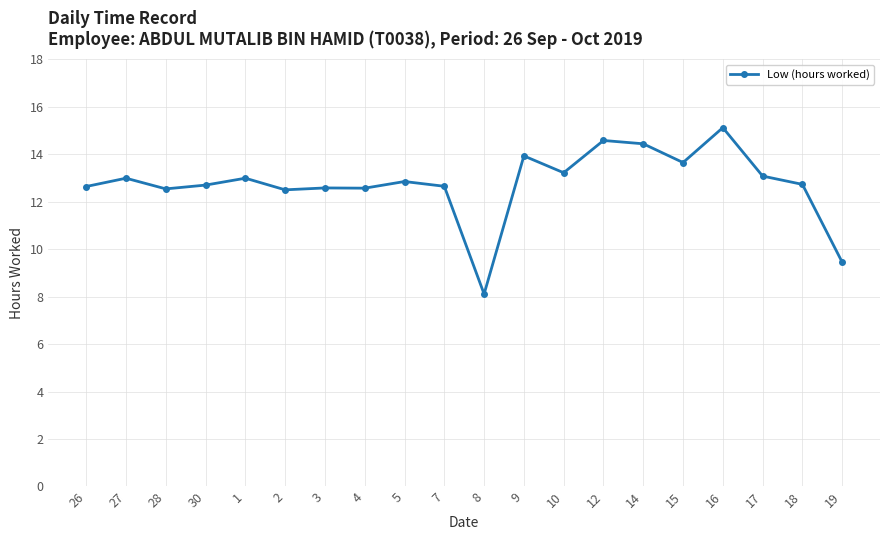

What is the approximate value at 30?

12.7